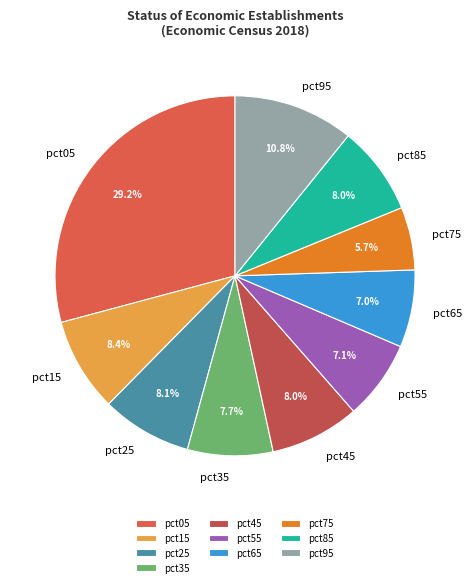

Which slice is the largest?

pct05